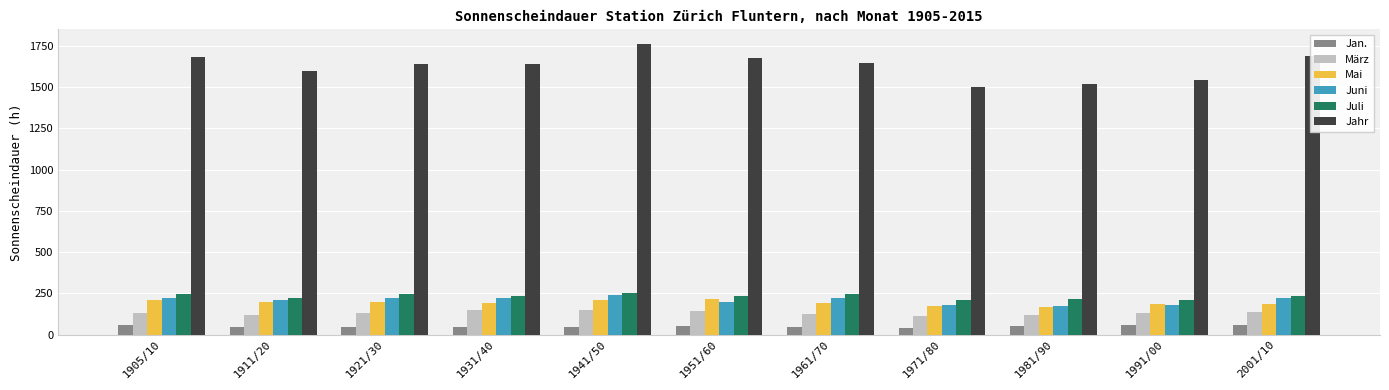

Which series has the largest range (max minus min)?

Jahr